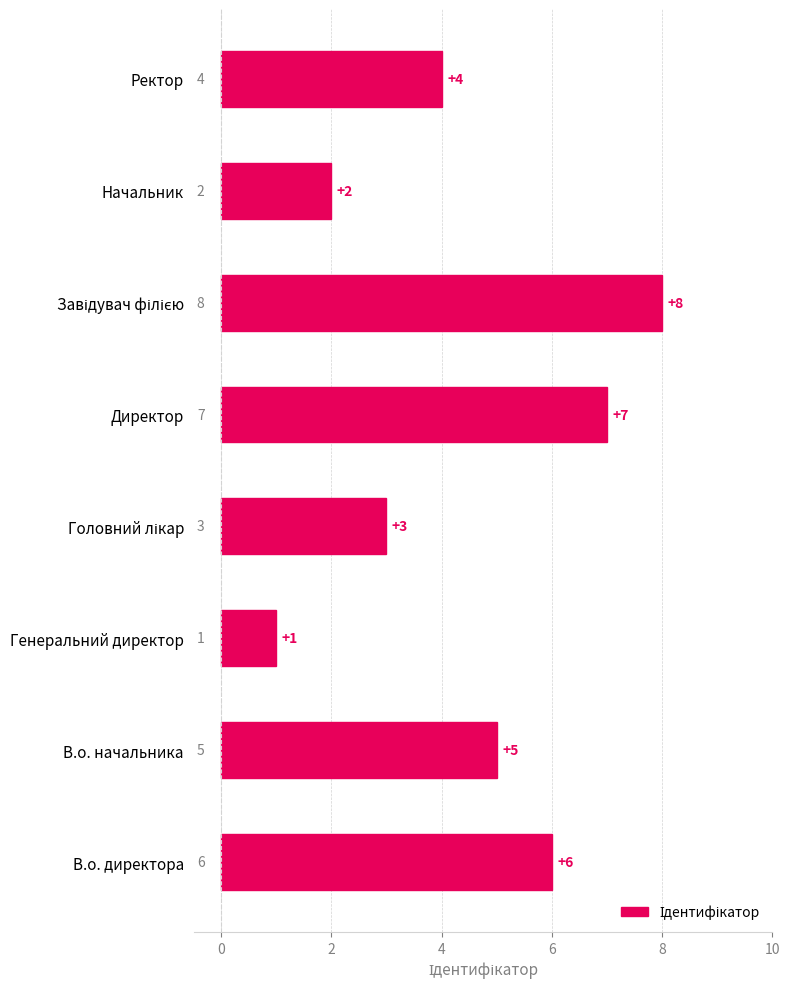

What is the ratio of the value at Ректор to the value at В.о. начальника?

0.8